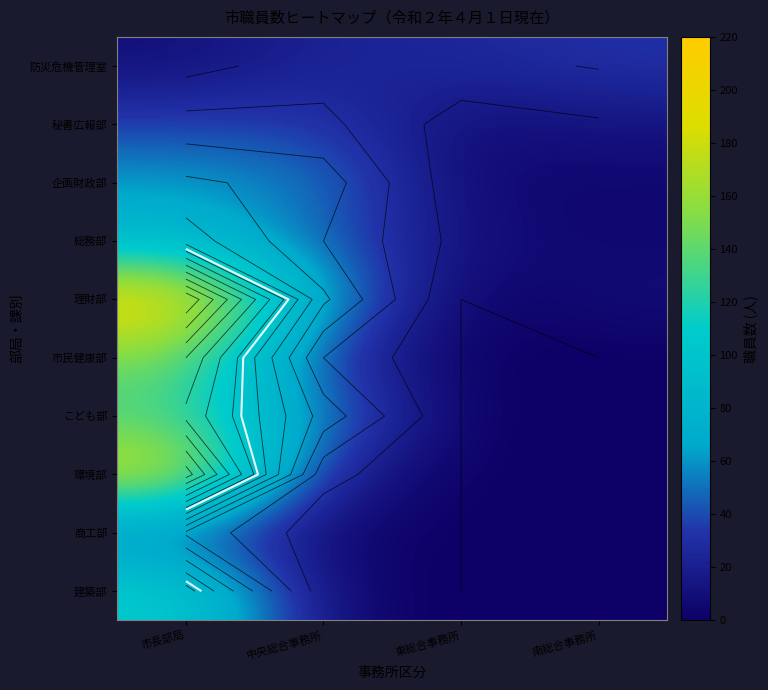

At which label does 商工部 reach its minimum?

東総合事務所